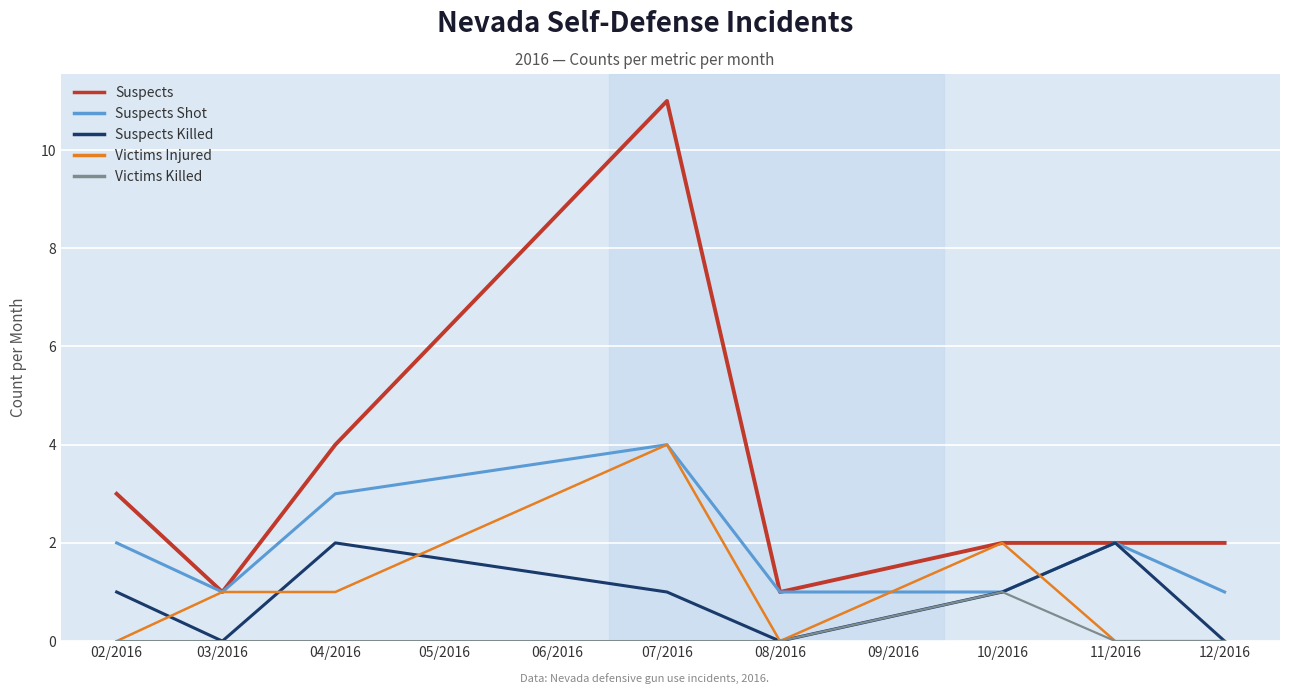

What position from the right is 12/2016?

1